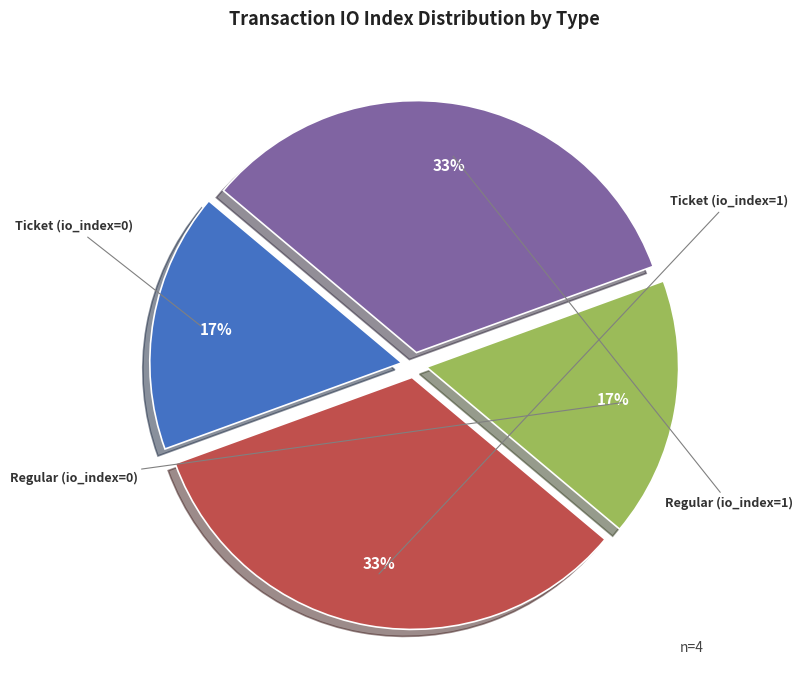

Is there a majority slice in this chart?

No